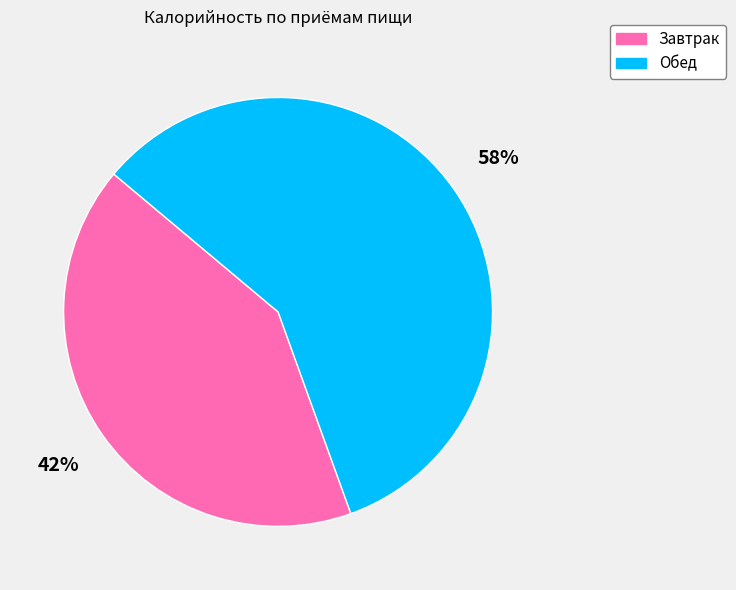

The Обед slice represents 58% of the pie. True or false?

True